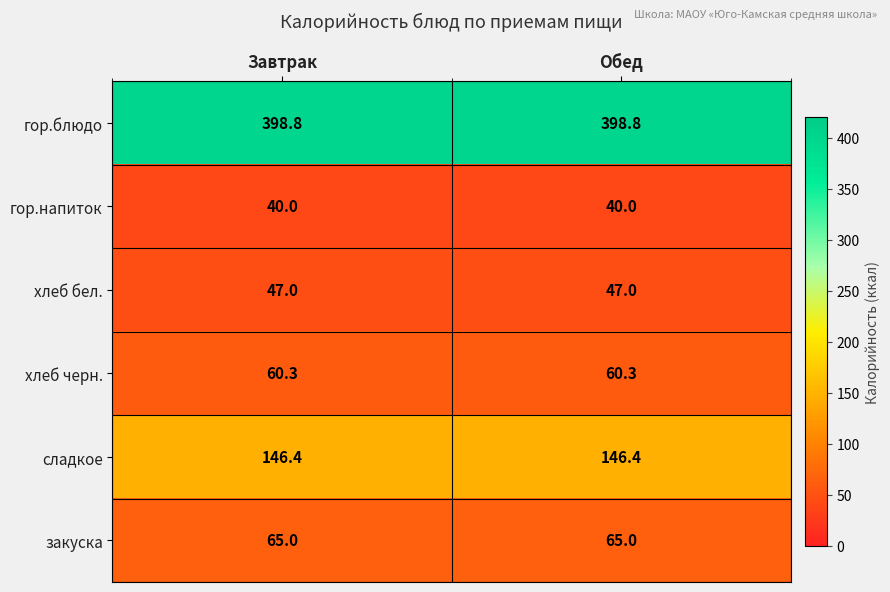

What is the sum of the хлеб черн. values at Обед and Завтрак?

120.6